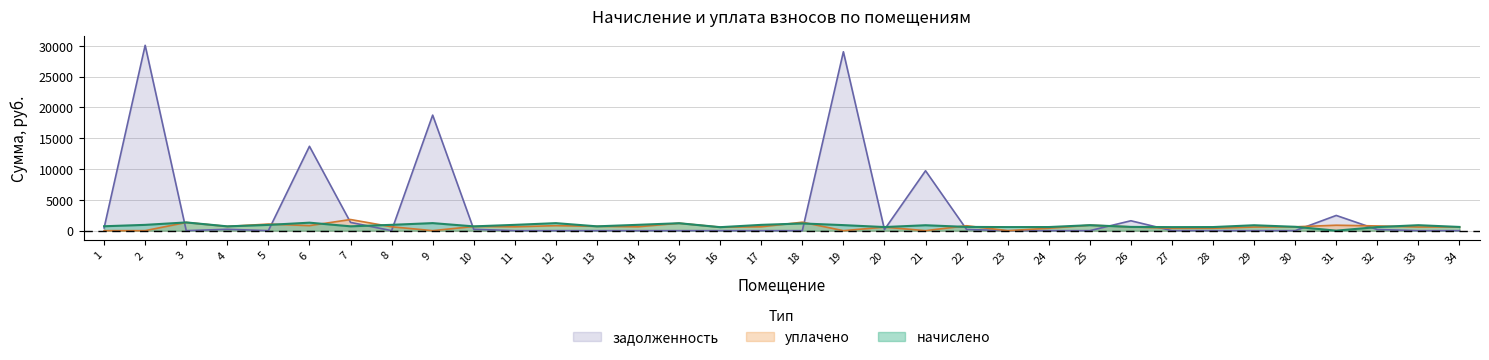

What is the difference between the уплачено values at 22 and 34?

192.5